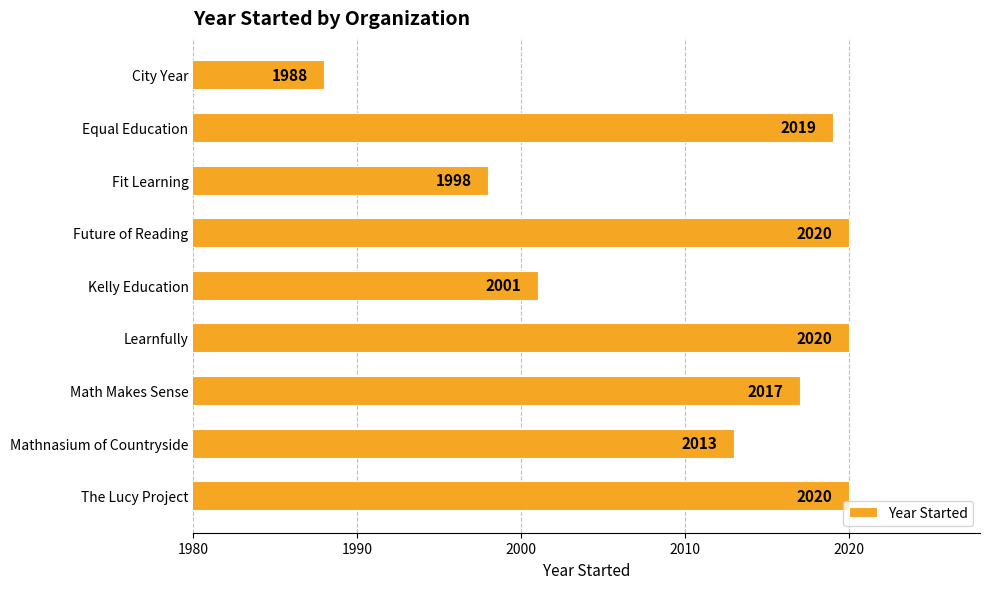

What is the difference between the maximum and minimum values?

32